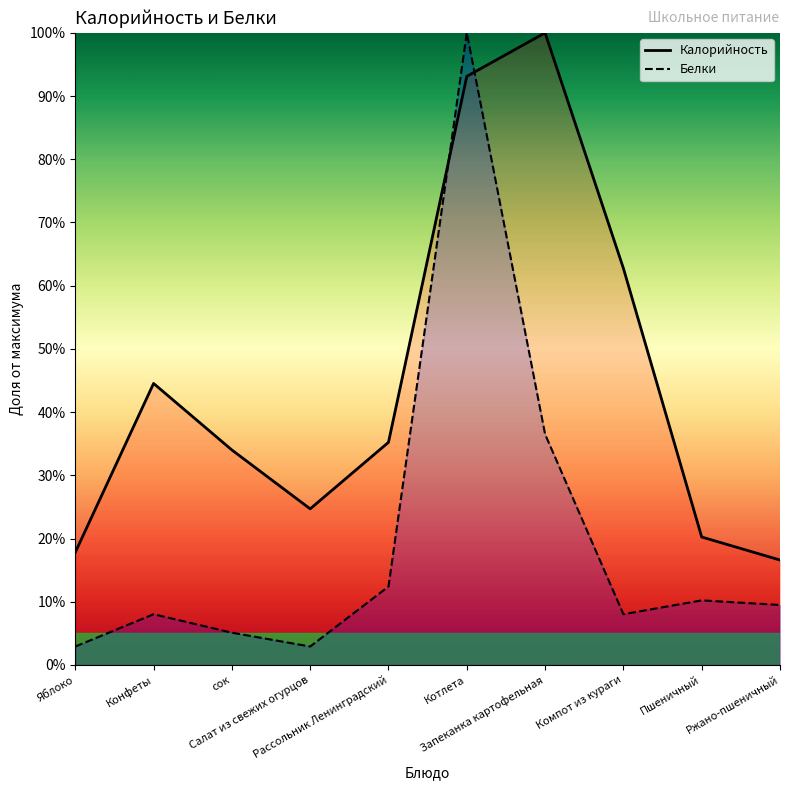

Reading left to right, list all the values displayed in this chart.

Калорийность: 17.8	44.5	34.0	24.7	35.2	93.1	100.0	62.8	20.2	16.6
Белки: 2.9	8.0	5.1	2.9	12.4	100.0	36.5	8.0	10.2	9.5